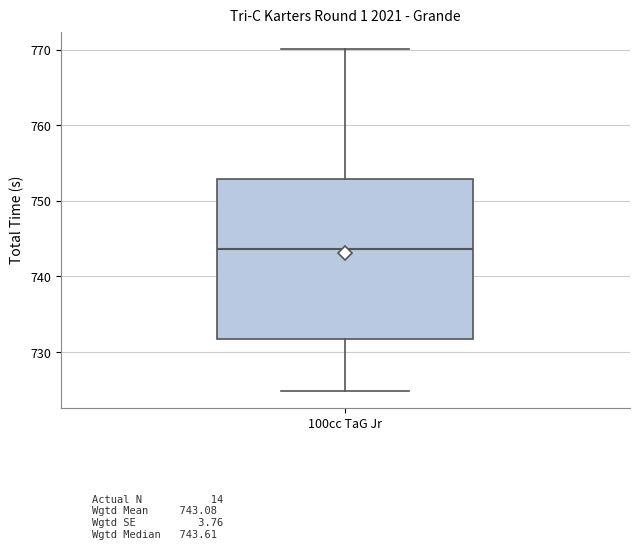

Where is the lower edge of the box for 100cc TaG Jr on the y-axis? The values are not printed on the chart, so give them approximately, as read against the axis.

732